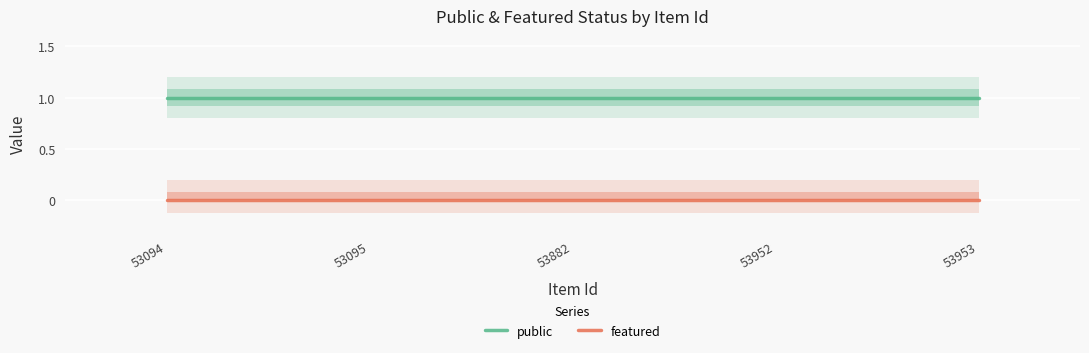

Reading right to left, extract all data points from this chart.

public: 53953=1	53952=1	53882=1	53095=1	53094=1
featured: 53953=0	53952=0	53882=0	53095=0	53094=0